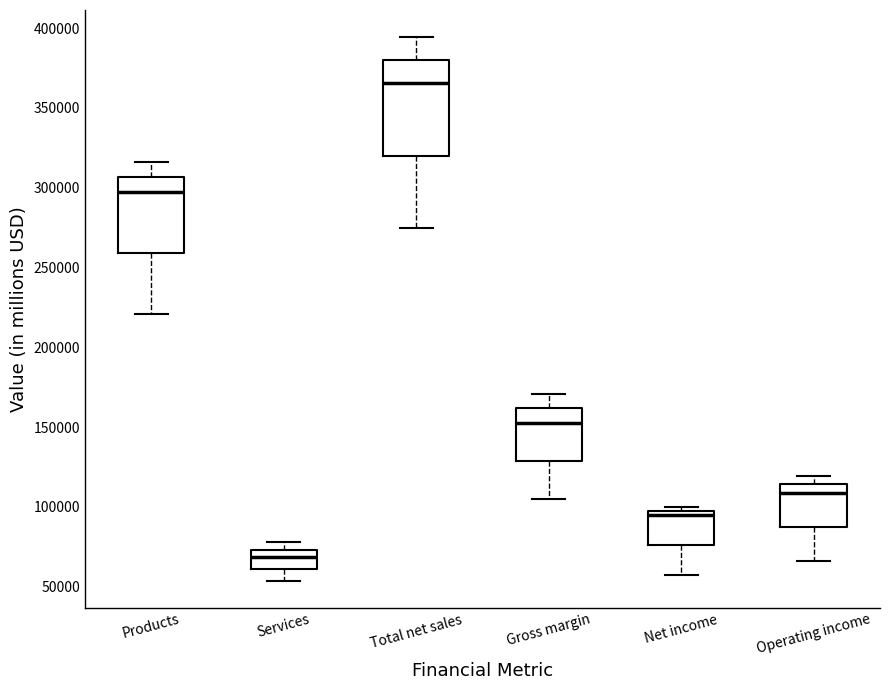

Reading left to right, read every box against the y-axis: the position of its median line, the range the box covers, and the ends of its whiskers. The values are not printed on the chart, so give them approximately, as read against the axis.

Products: median 295000, box 260000 to 305000, whiskers 220000 to 315000
Services: median 70000, box 60000 to 75000, whiskers 55000 to 80000
Total net sales: median 365000, box 320000 to 380000, whiskers 275000 to 395000
Gross margin: median 155000, box 130000 to 160000, whiskers 105000 to 170000
Net income: median 95000 (just below the box's upper edge), box 75000 to 95000, whiskers 55000 to 100000
Operating income: median 110000, box 90000 to 115000, whiskers 65000 to 120000